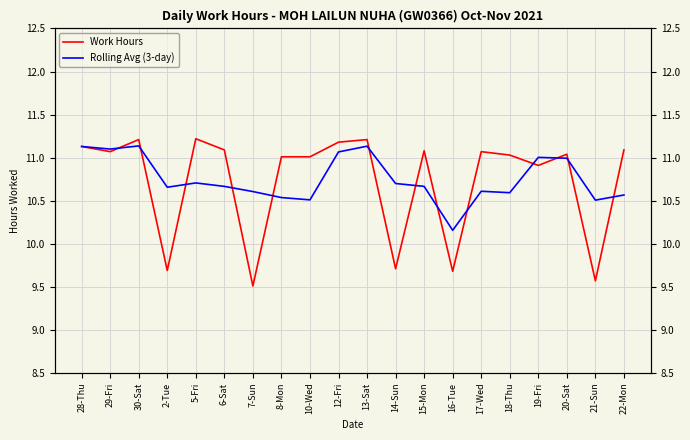

Which series has the largest total across all categories?

Rolling Avg (3-day)